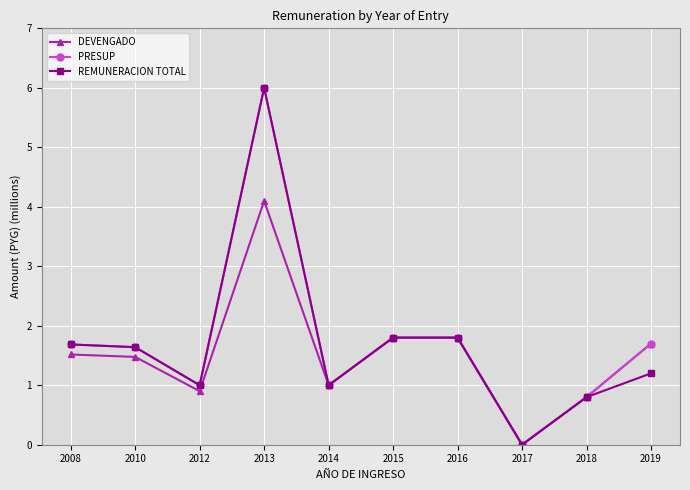

What is the sum of the DEVENGADO values at 2019 and 2014?

2.7